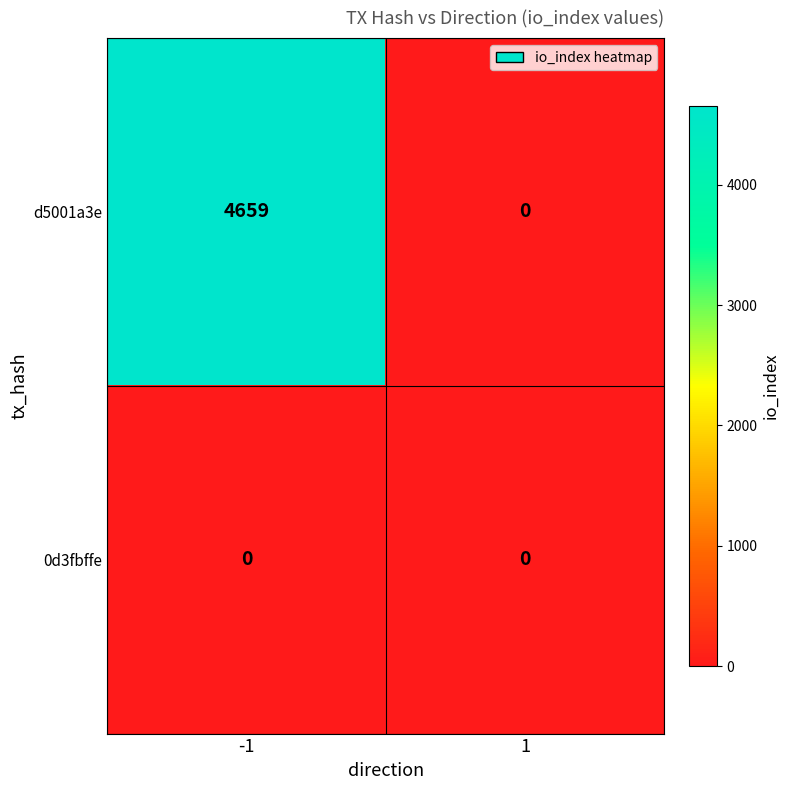

What is the approximate value of d5001a3e at -1, to the nearest 10?

4660